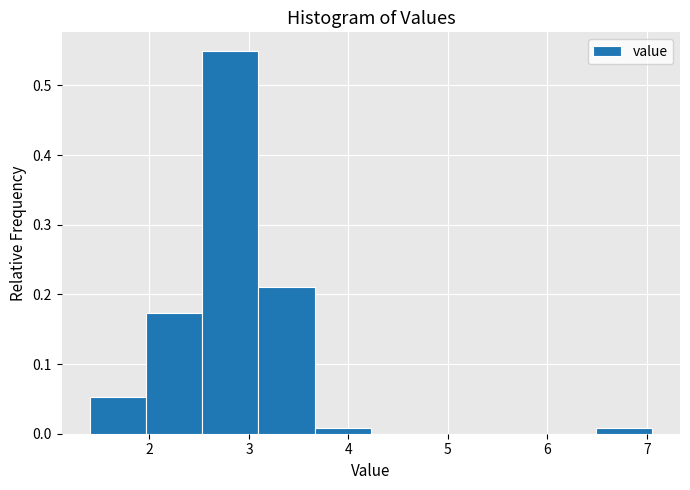

Over which range of the x-axis is the bar tallest?

2.5 to 3.1